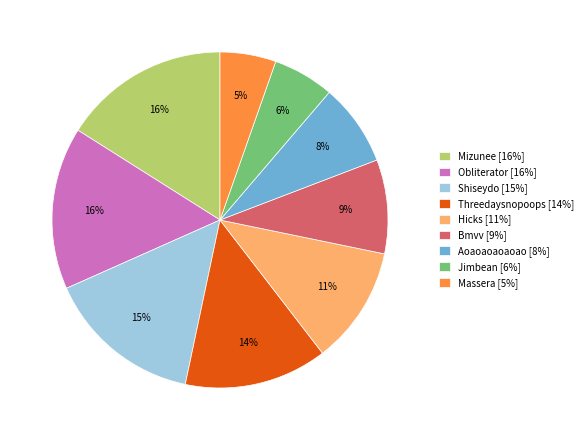

Is there any slice that represents more than half of the pie?

No